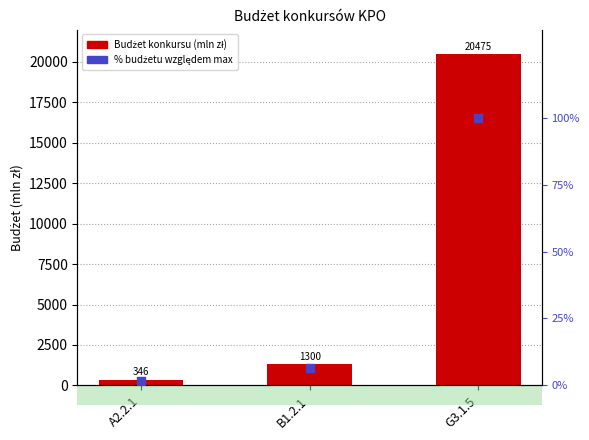

Which series has the largest Y range (max minus min)?

Budżet konkursu (mln zł)